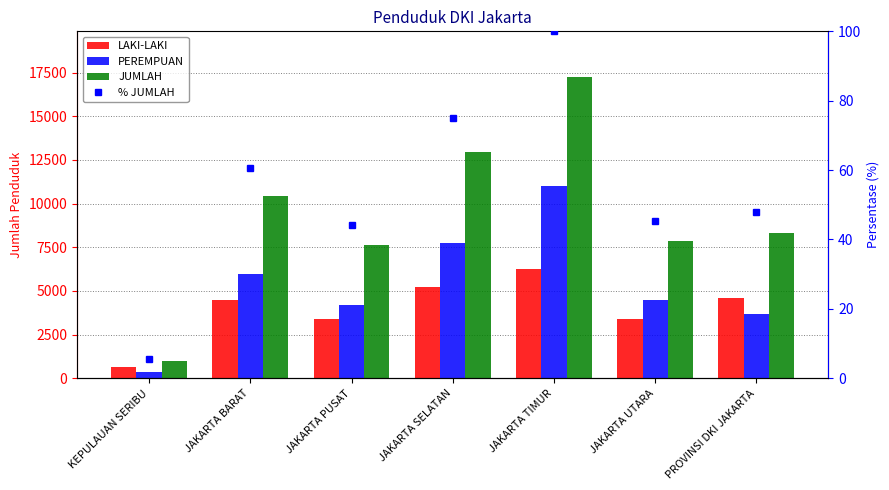

Which category has the highest value across all series?

JAKARTA TIMUR